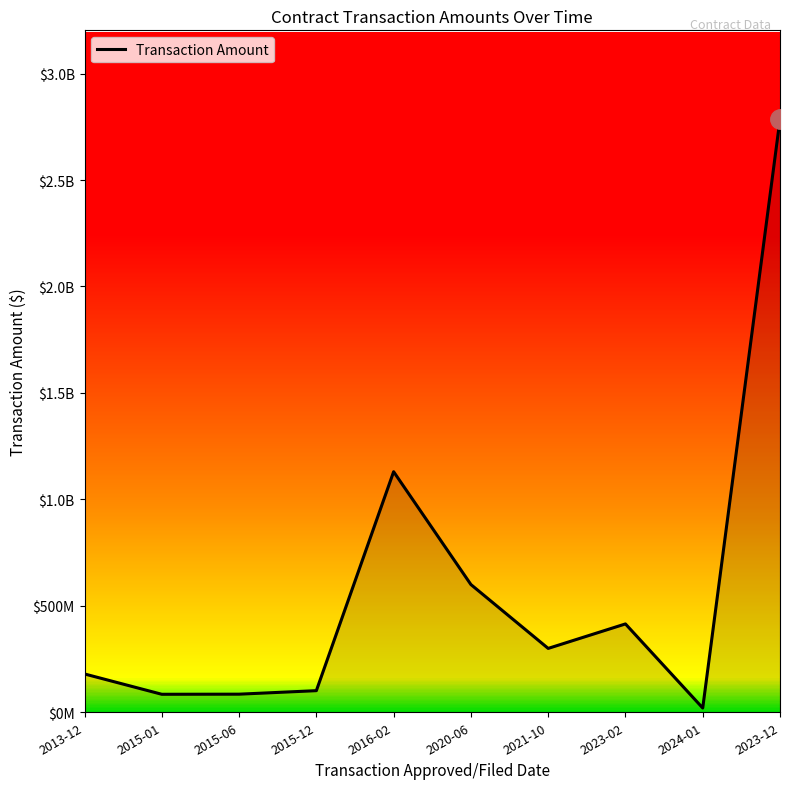

Does the chart have visible grid lines?

No